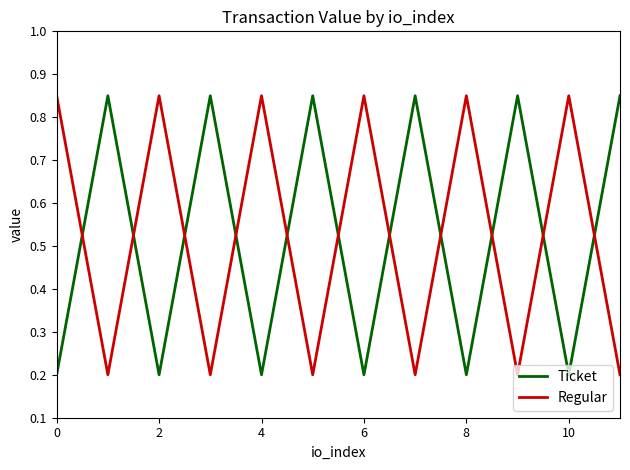

How many intersections are there between Ticket and Regular?

11